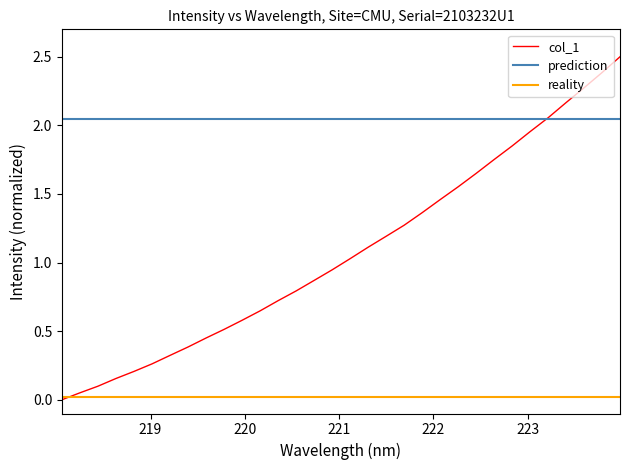

What is the value of the 10th point from the left?

0.5